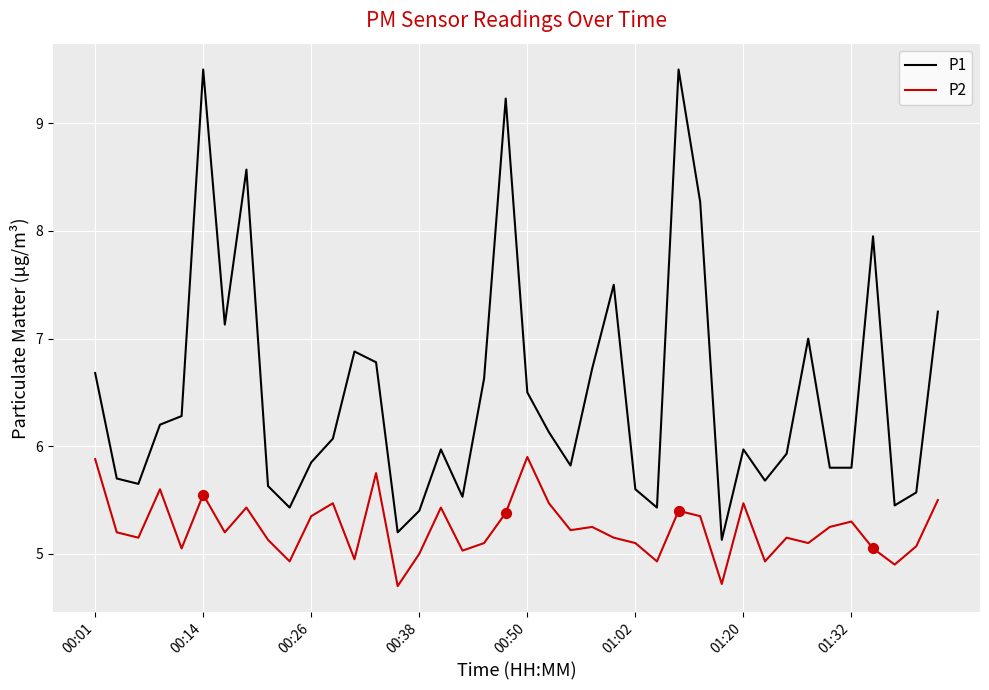

What are all the series names shown in the legend?

P1, P2